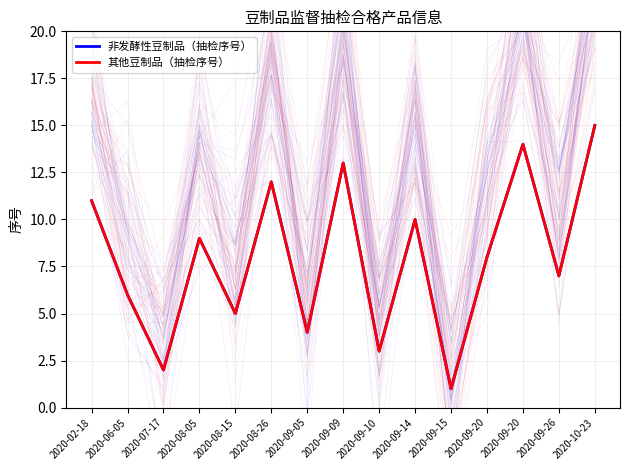

The 非发酵性豆制品（抽检序号） series shows 5 at 2020-08-15. True or false?

True